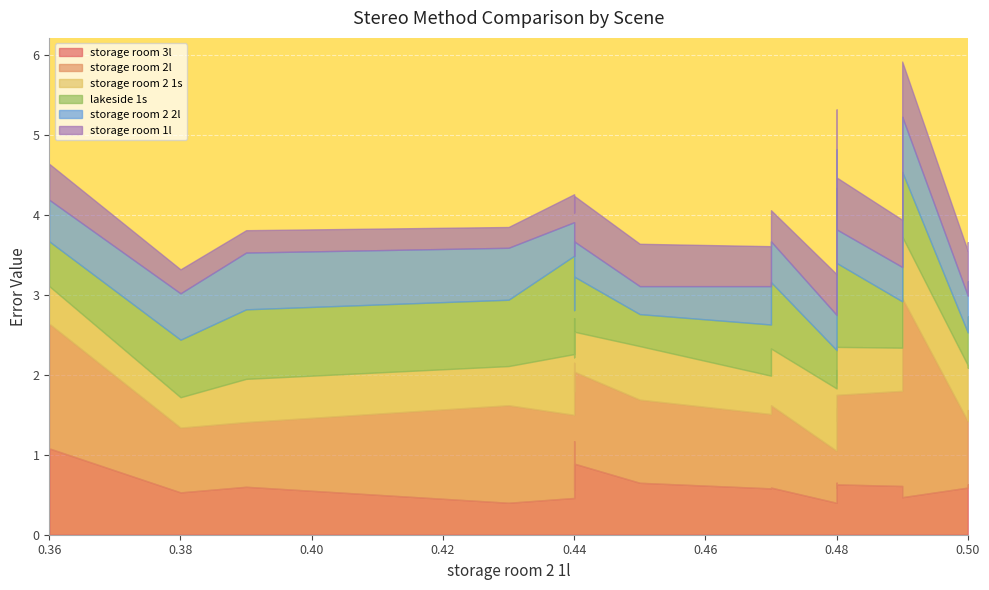

What is the label of the 15th point from the left?

0.48